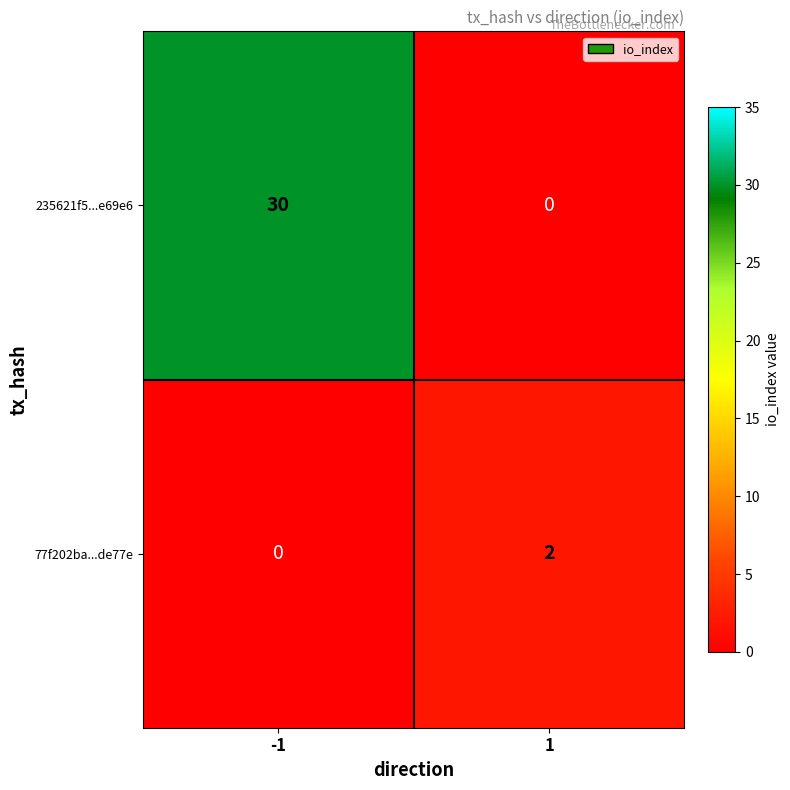

How many distinct data groups are displayed?

2